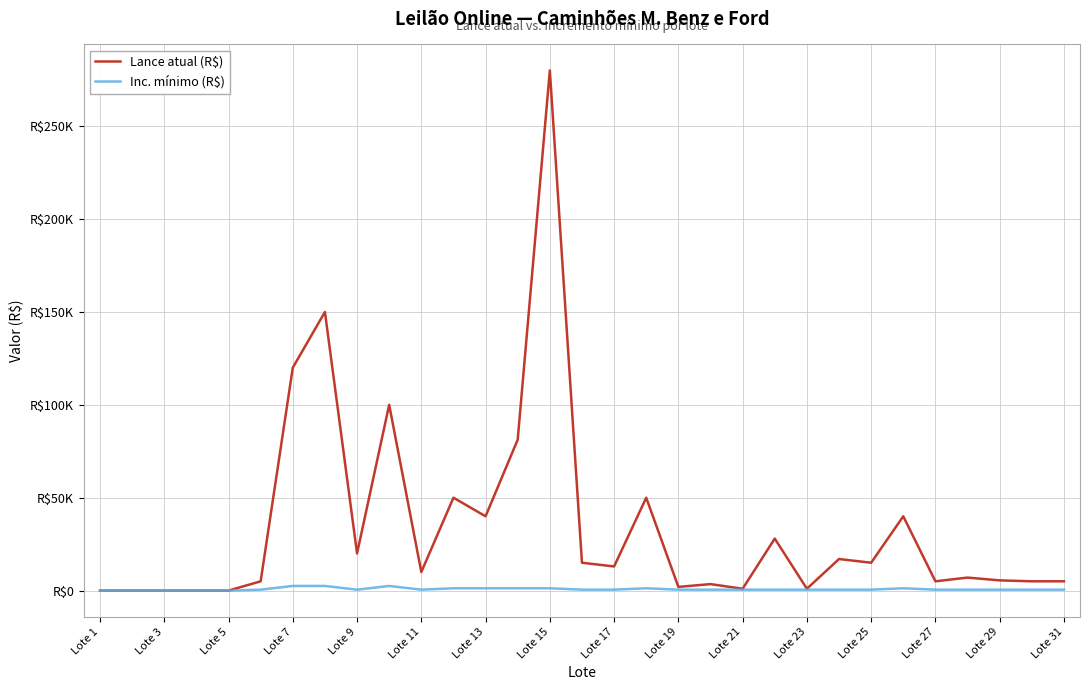

Does the chart have visible grid lines?

Yes